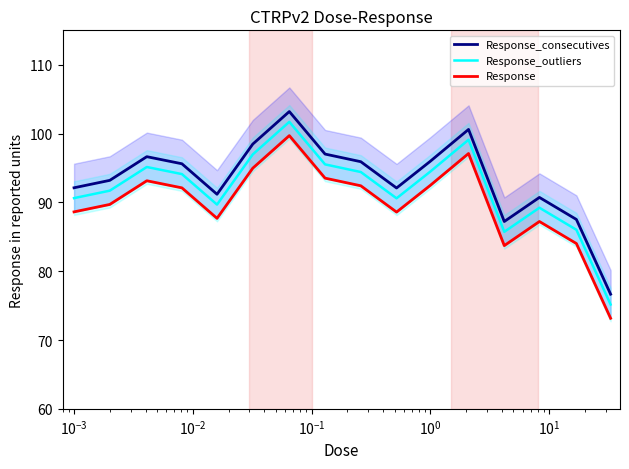

True or false: Response_outliers and Response_consecutives cross at least once.

False